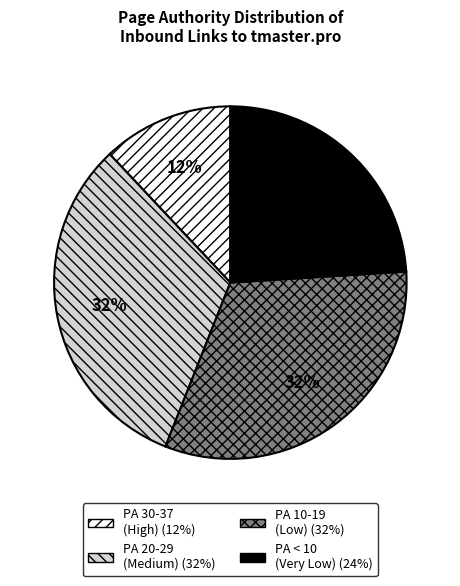

Does any single category account for the majority?

No